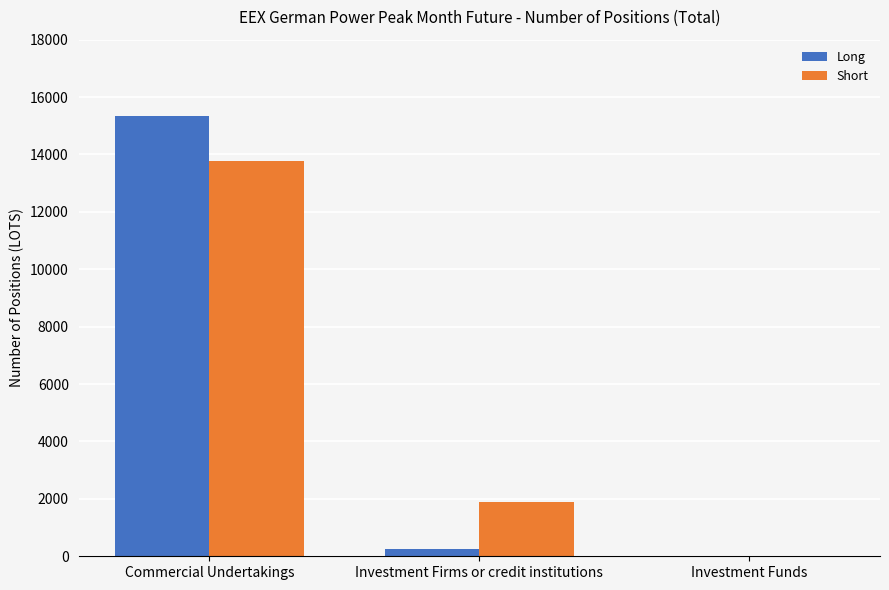

At which category is the sum across all series the highest?

Commercial Undertakings